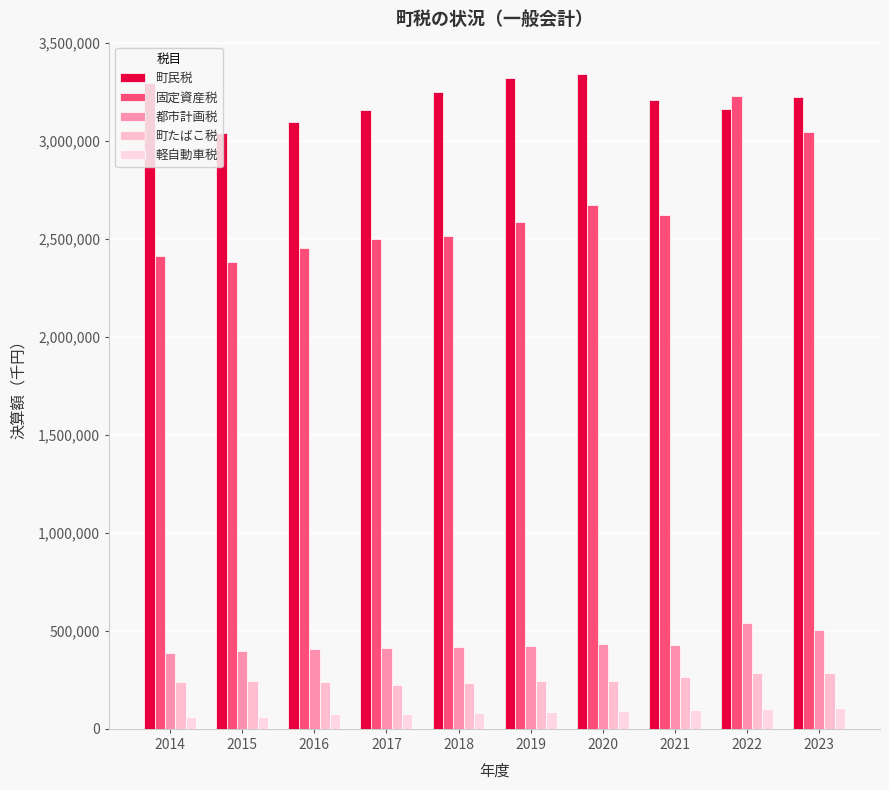

Where is 都市計画税 nearest to the value 463505?

2020